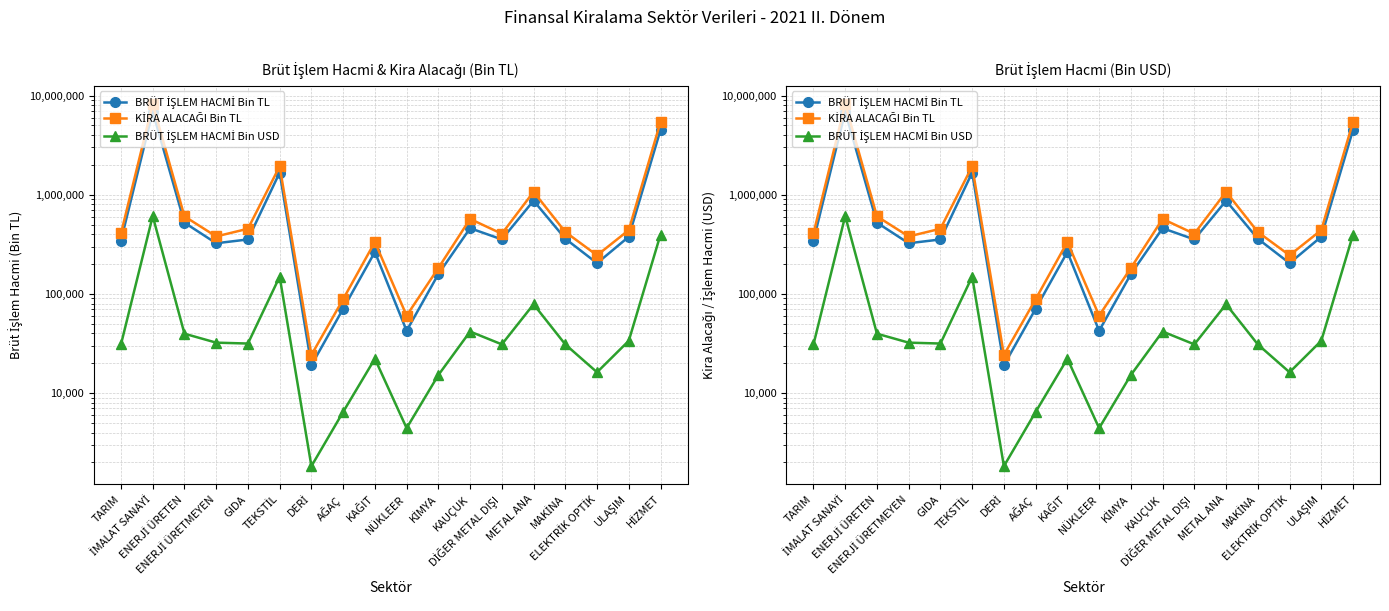

What are all the series names shown in the legend?

BRÜT İŞLEM HACMİ Bin TL, KİRA ALACAĞI Bin TL, BRÜT İŞLEM HACMİ Bin USD